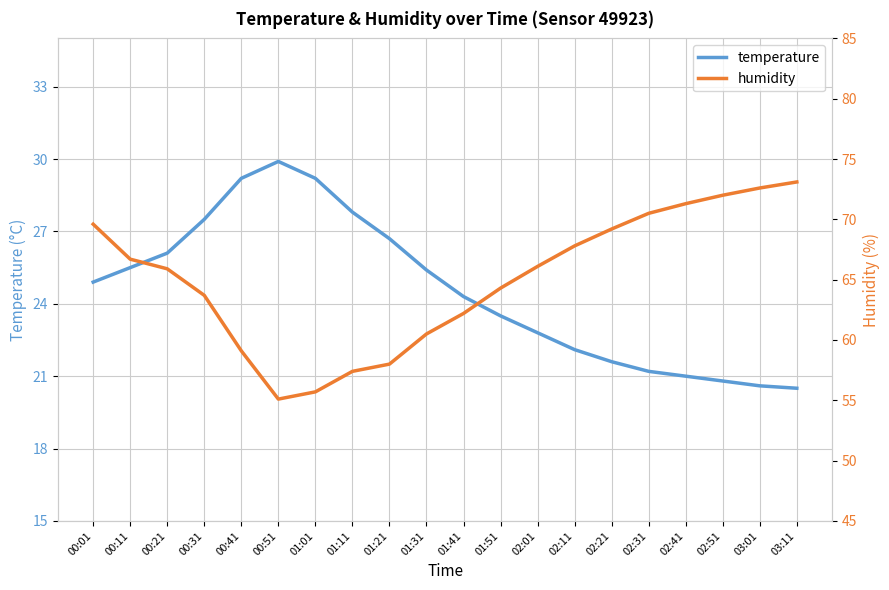

Count the number of categories in the chart.

20